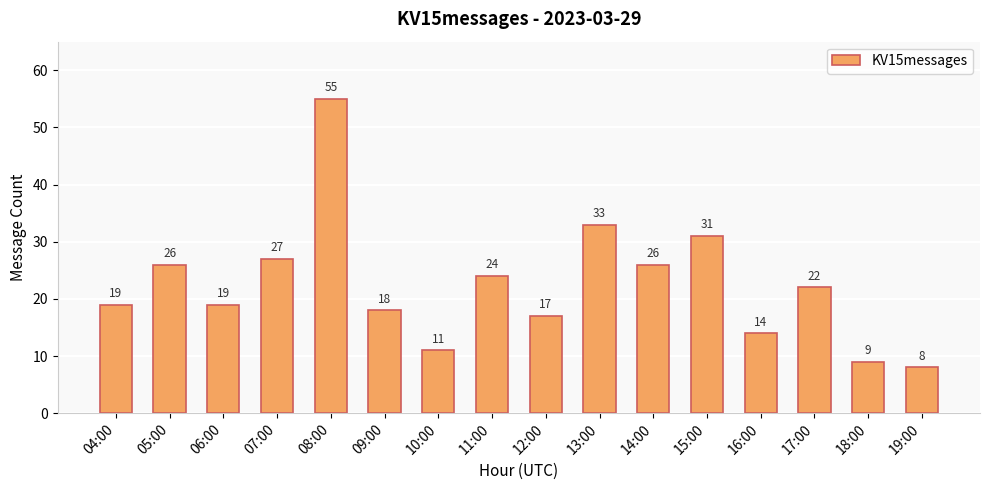

What is the minimum value shown in the chart?

8